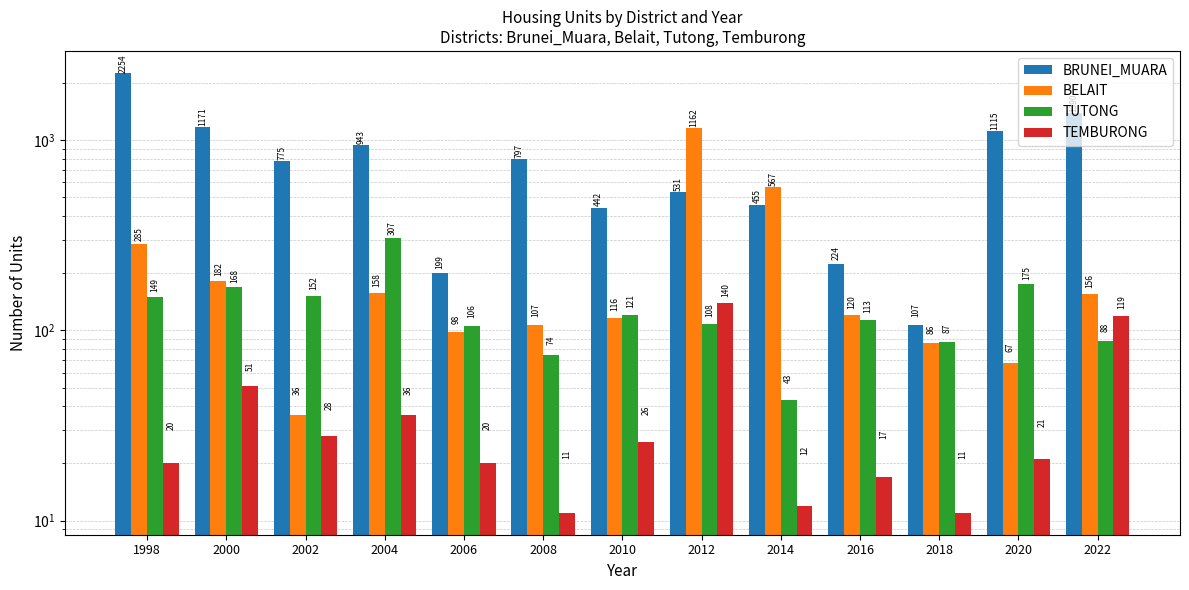

List the labels in order of BELAIT value, smallest first.

2002, 2020, 2018, 2006, 2008, 2010, 2016, 2022, 2004, 2000, 1998, 2014, 2012